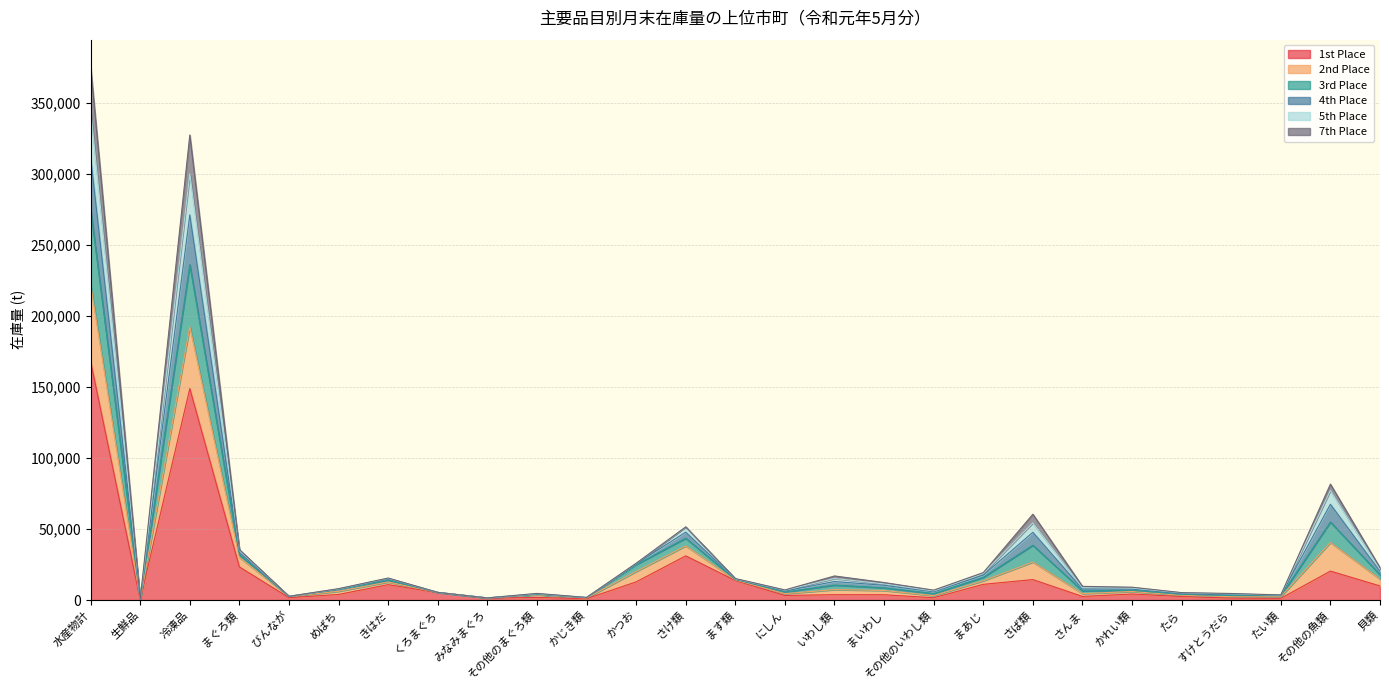

What is the label of the 13th point from the left?

さけ類